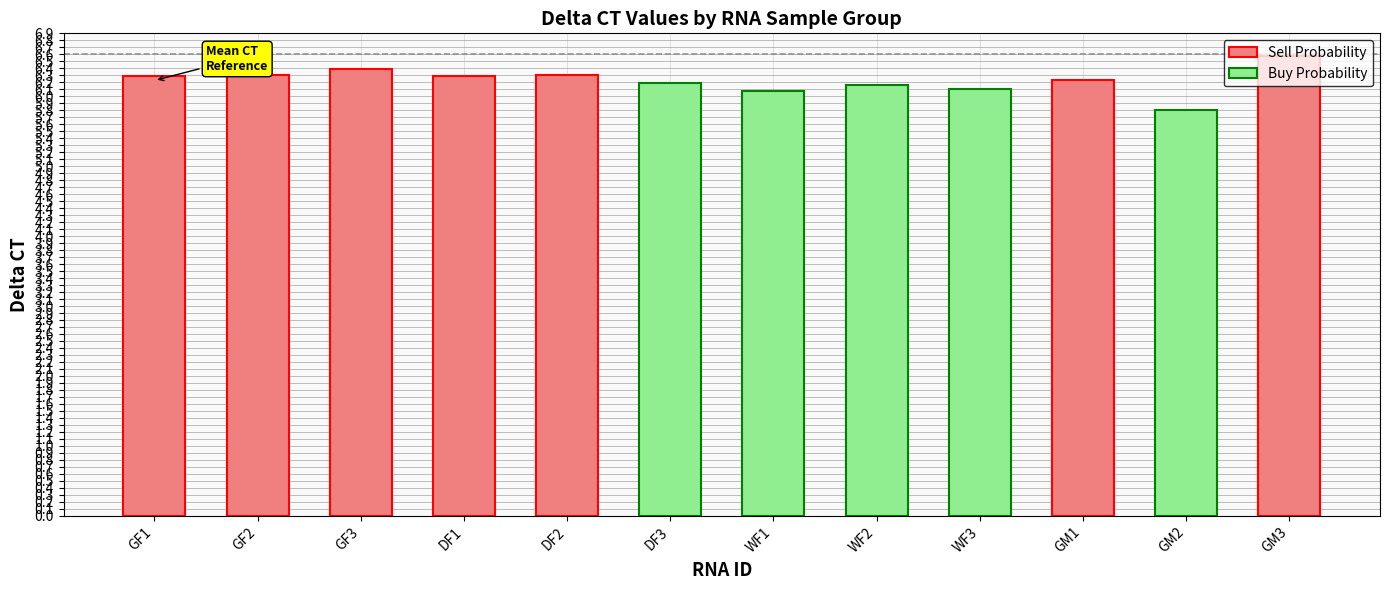

What is the difference between the maximum and minimum values?

0.8